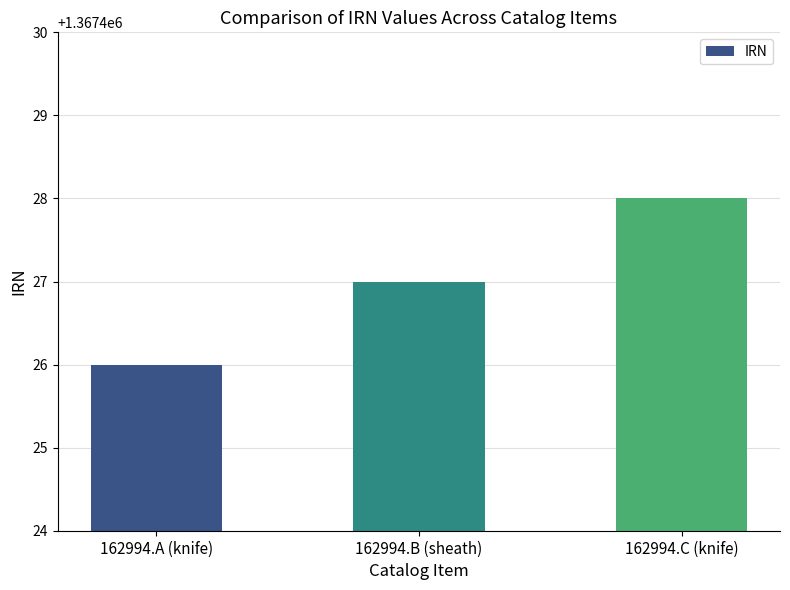

What is the label of the 1st bar from the left?

162994.A (knife)